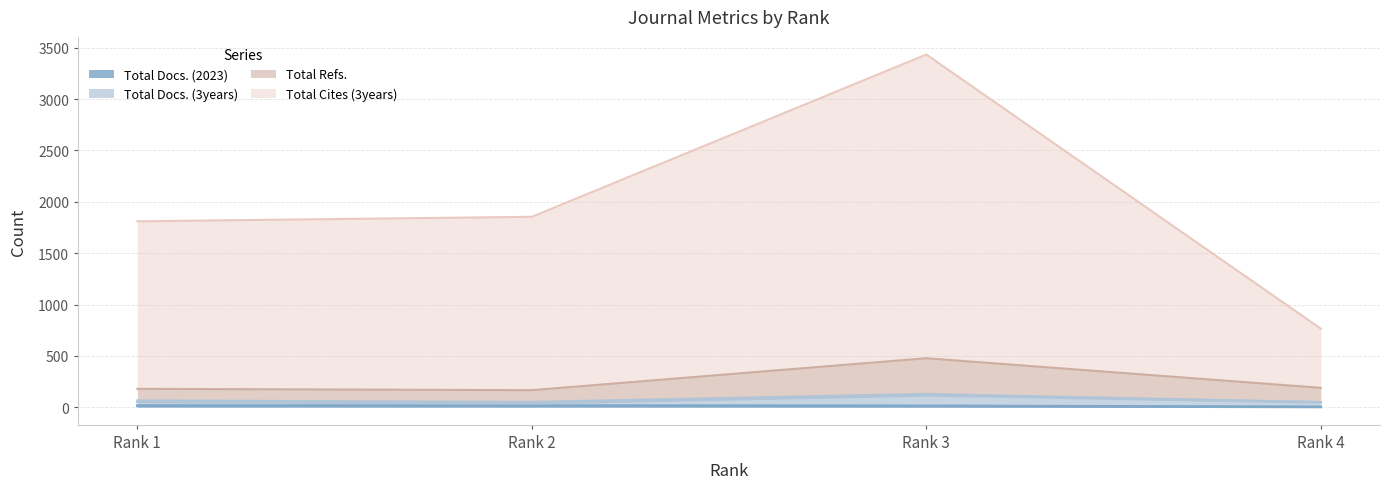

True or false: Total Docs. (2023) has more than 1 points higher than both neighbors.

False